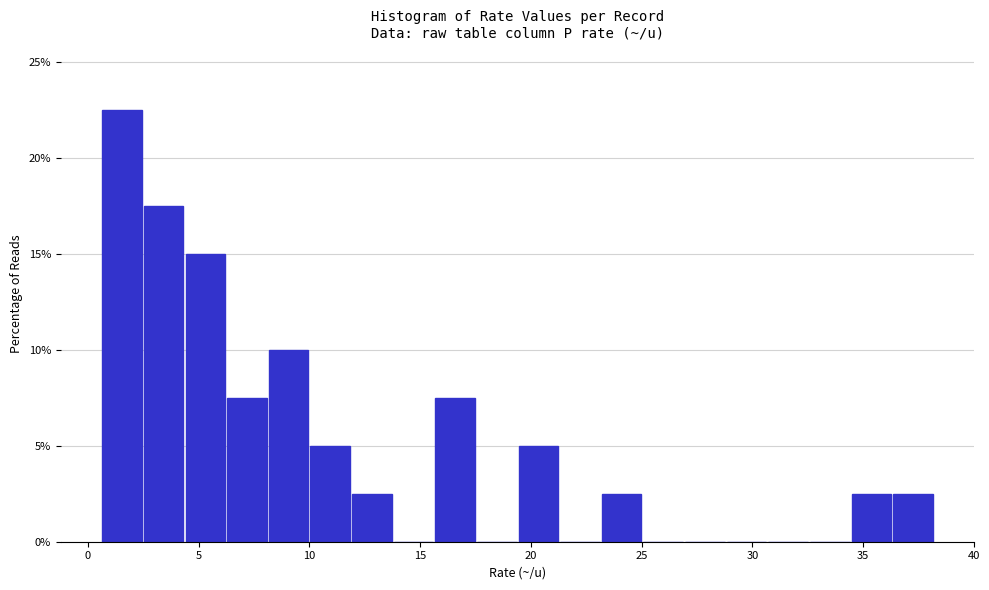

Read against the x-axis, roughly where is the centre of the tallest bar?

1.5